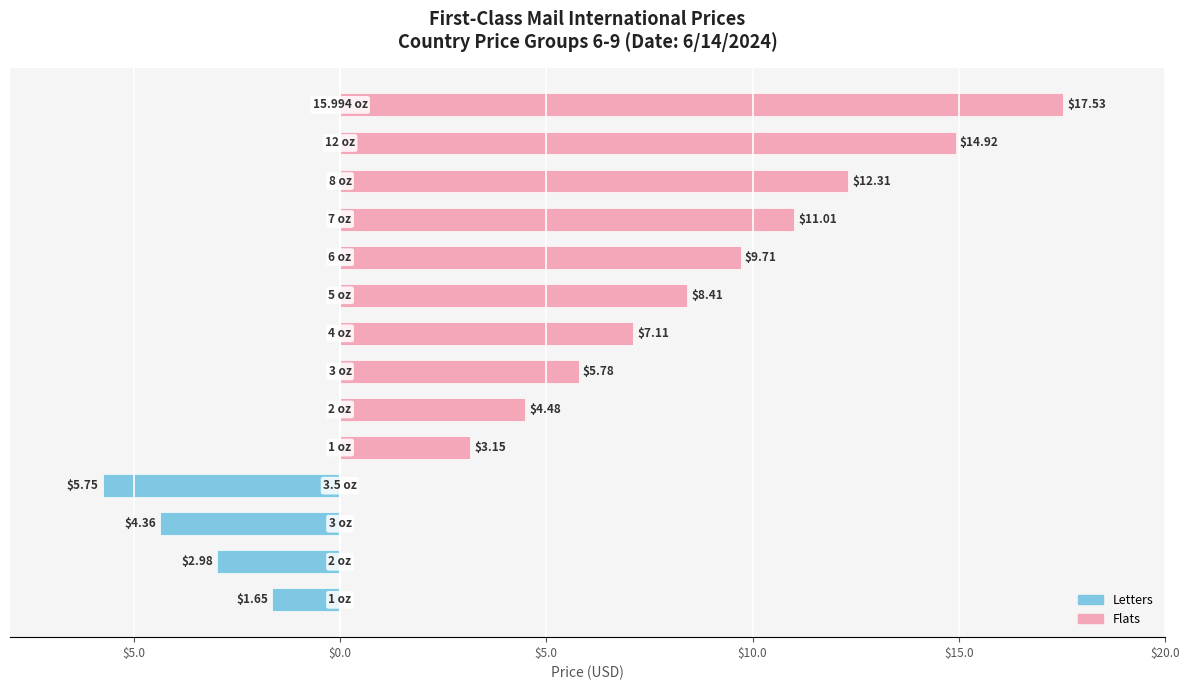

Rank the series by their average value, from highest to lowest.

Flats, Letters